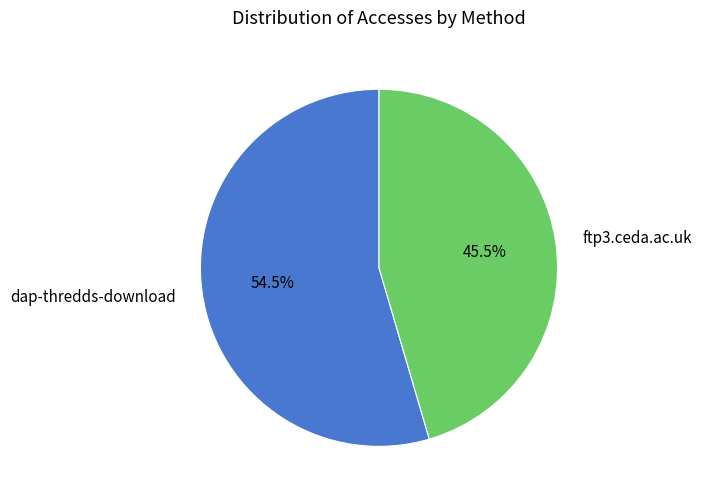

What is the smallest slice in the pie chart?

ftp3.ceda.ac.uk